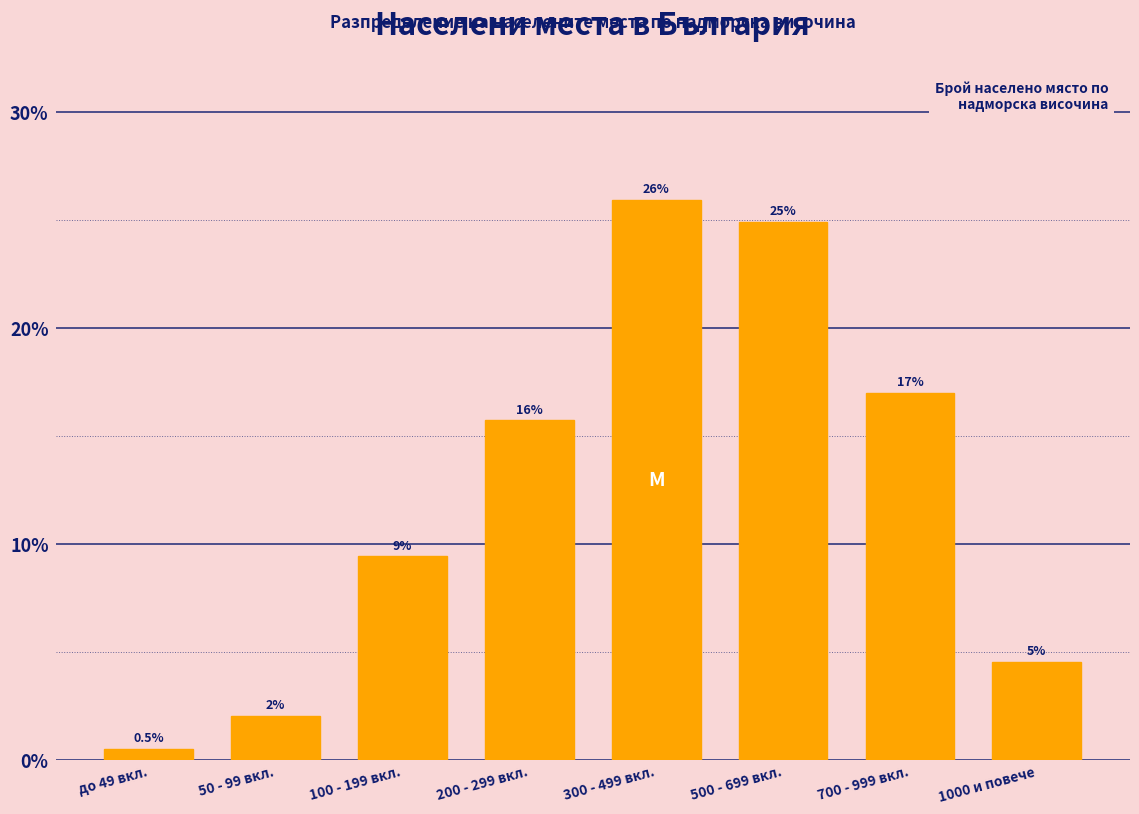

What is the sum of the values at 300 - 499 вкл. and 50 - 99 вкл.?

28.0